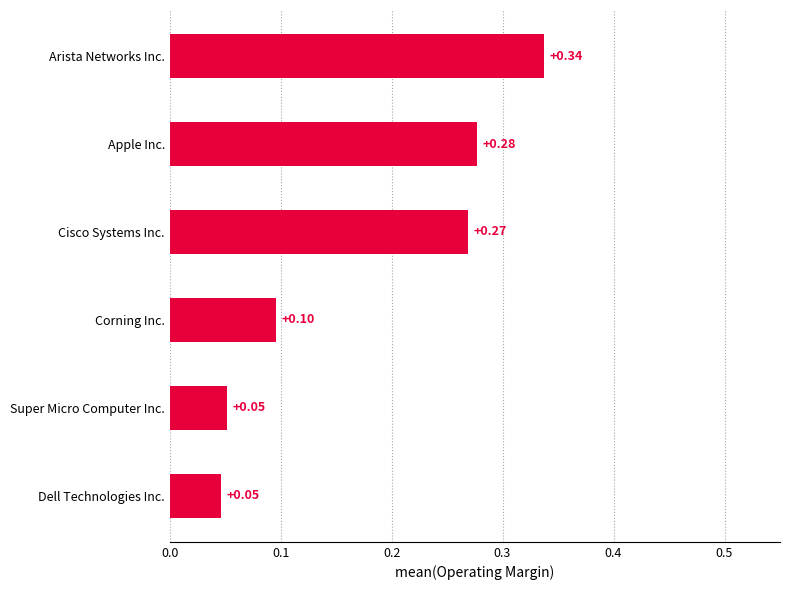

What is the sum of all values?

1.1